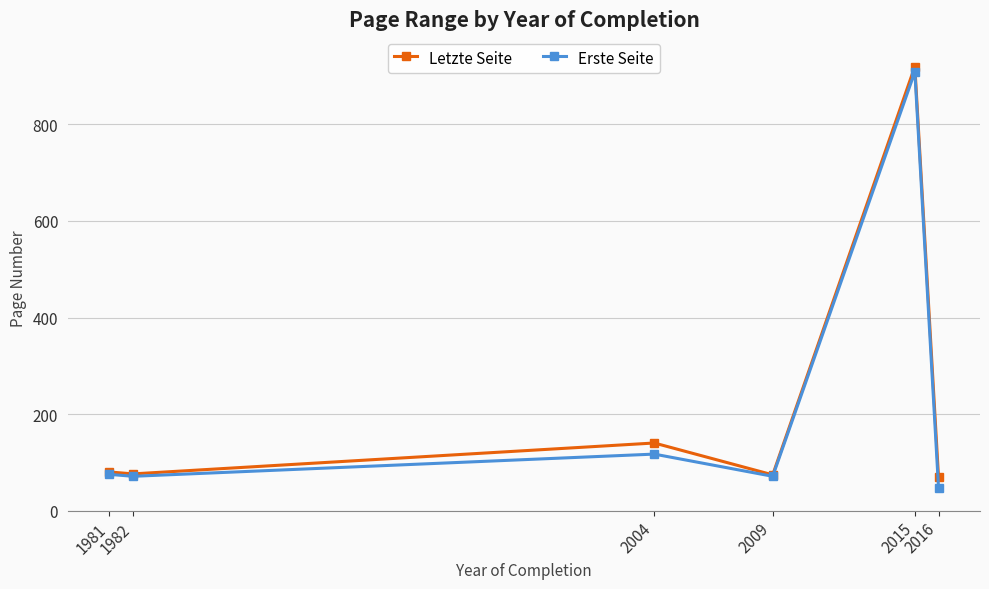

Where is the first local maximum for Erste Seite?

2004